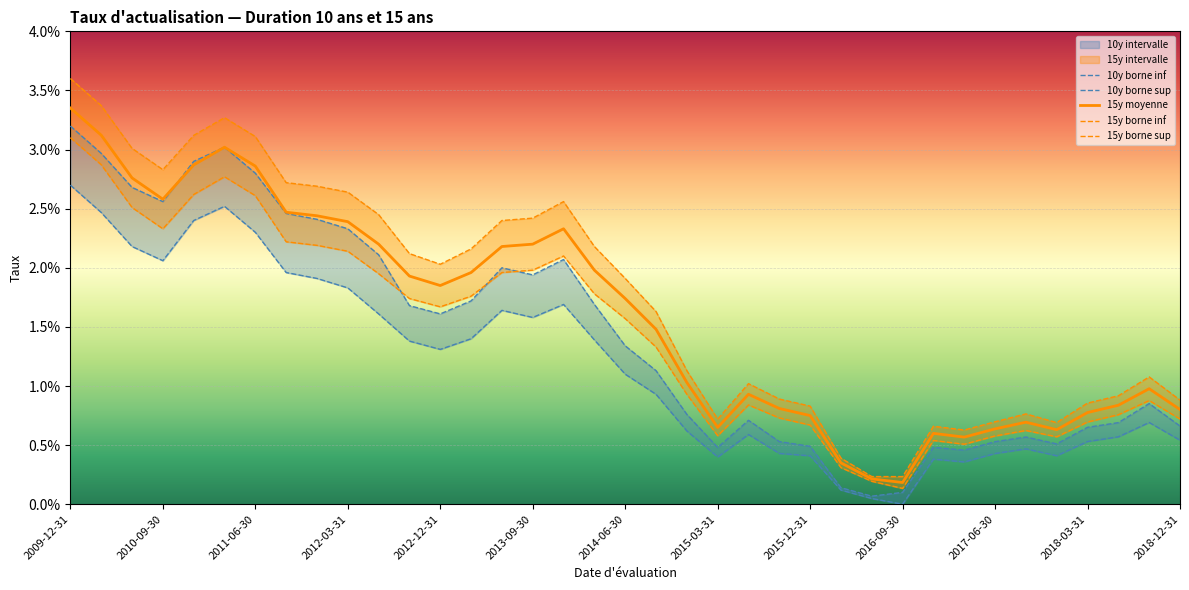

Is the value of 10y borne sup at 34 greater than the value of 10y borne inf at 20?

Yes